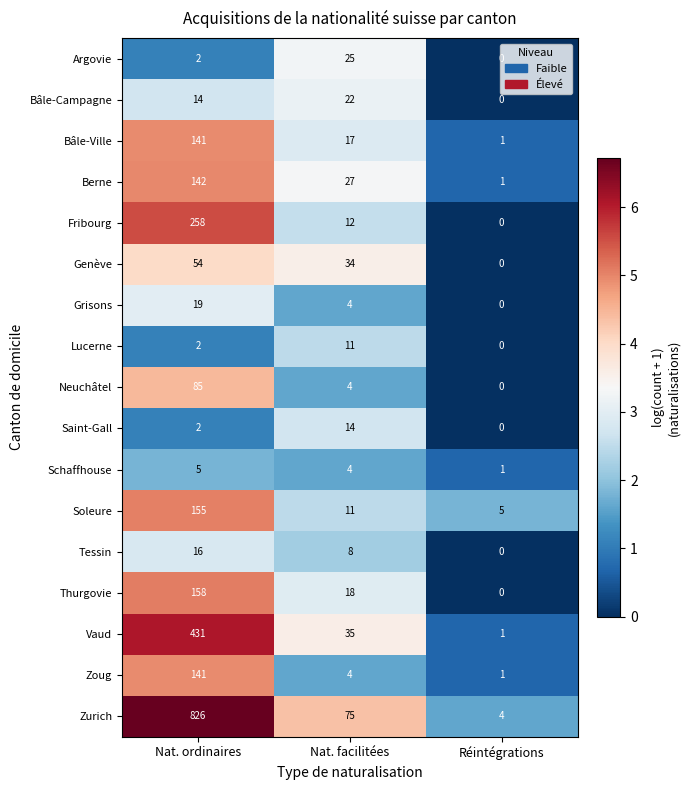

How many categories are shown in the chart?

3